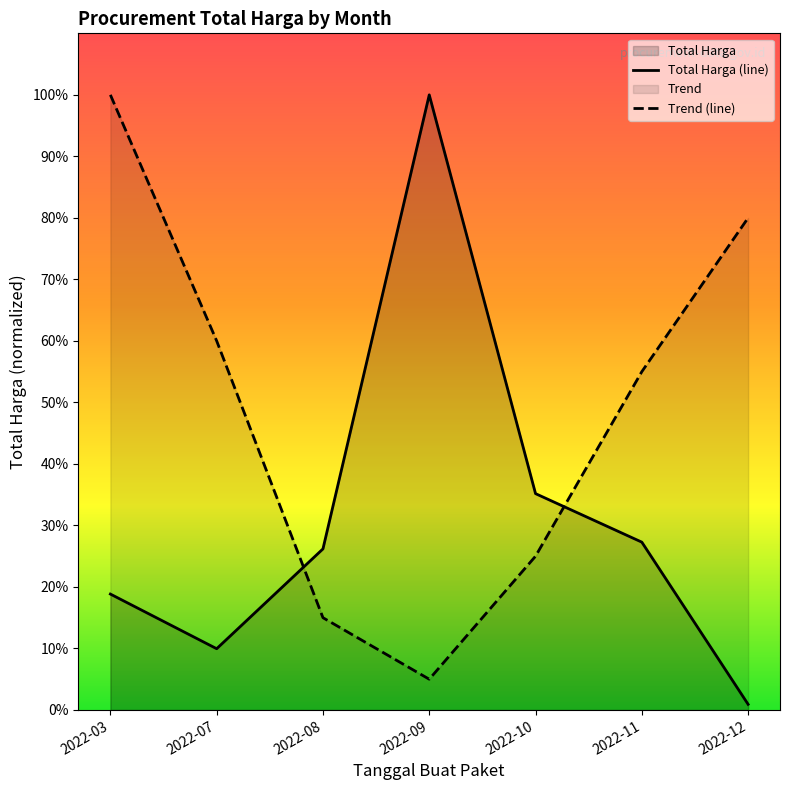

Which category has the lowest value in the Total Harga (line) series?

2022-12